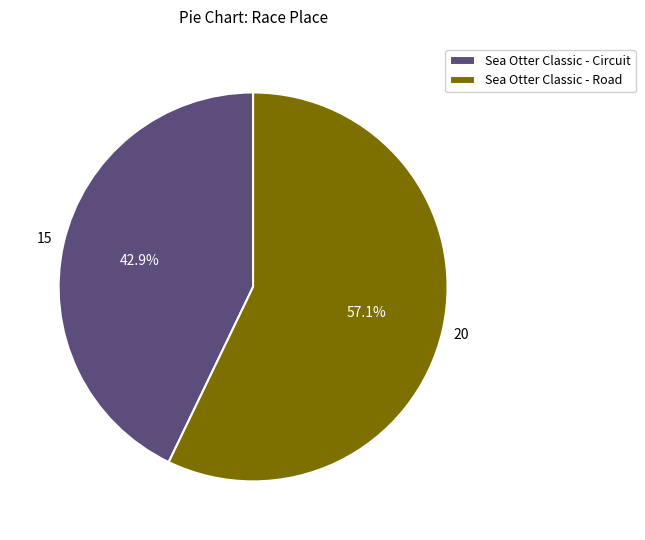

Is it true that Sea Otter Classic - Circuit is 43% of the pie?

True